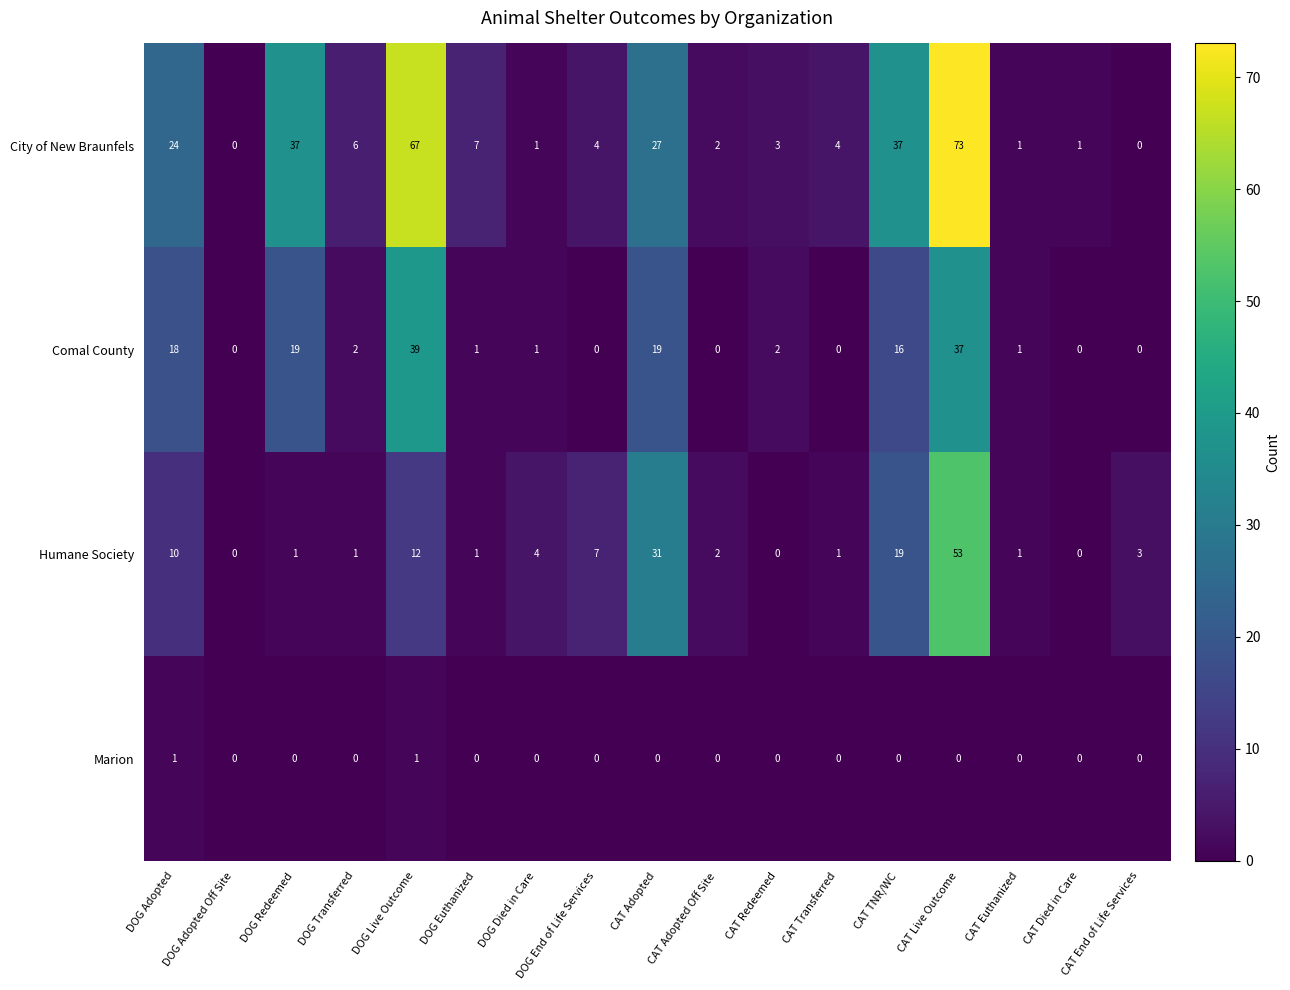

Count the number of data series in this chart.

4